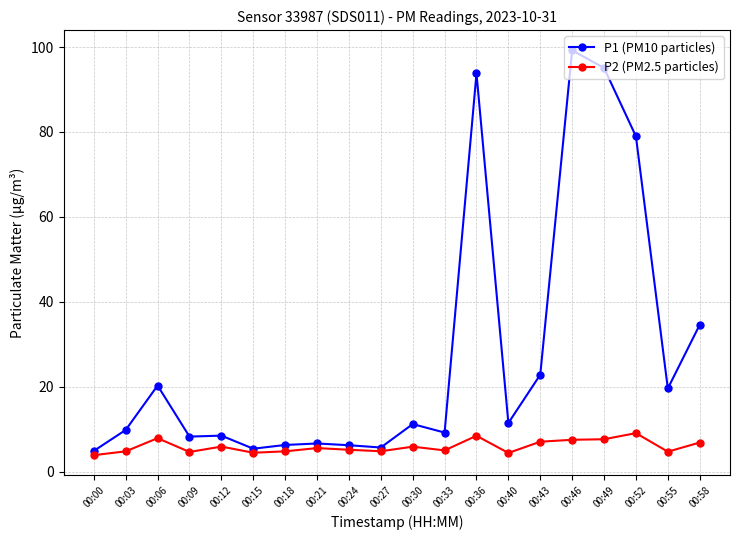

Which label corresponds to the largest value in the chart?

00:46